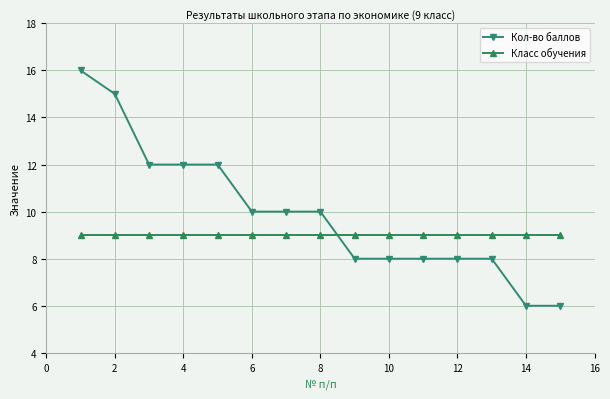

How many lines are shown in the chart?

2